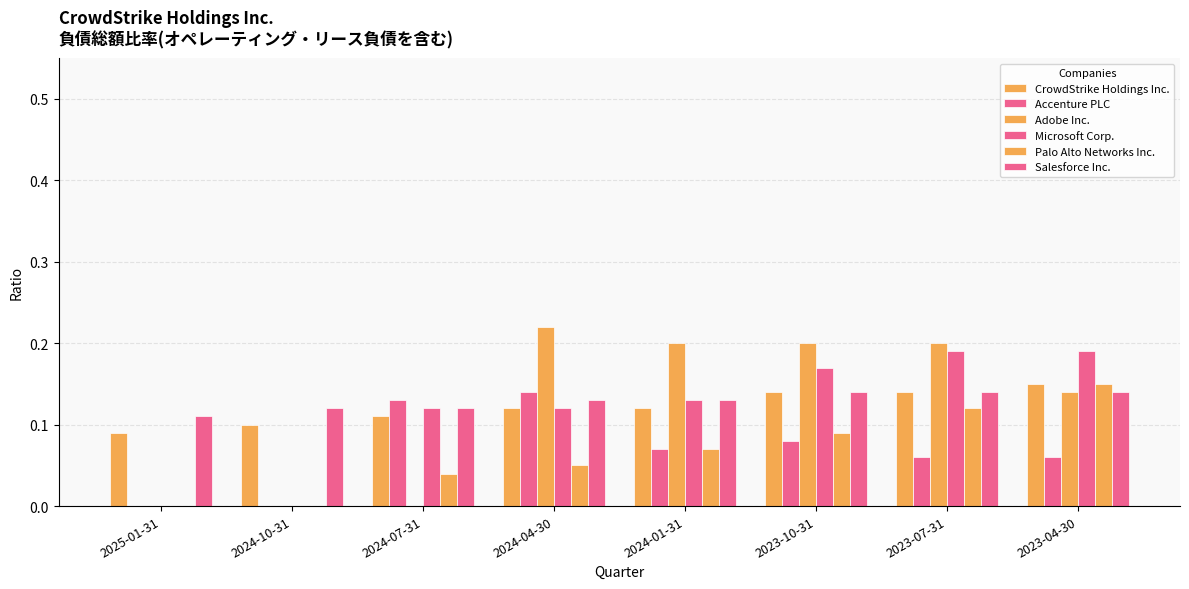

What is the average value of the Microsoft Corp. series?

0.1